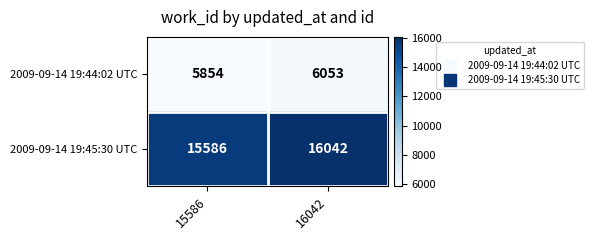

The value of 2009-09-14 19:44:02 UTC at 16042 is 3176. True or false?

False